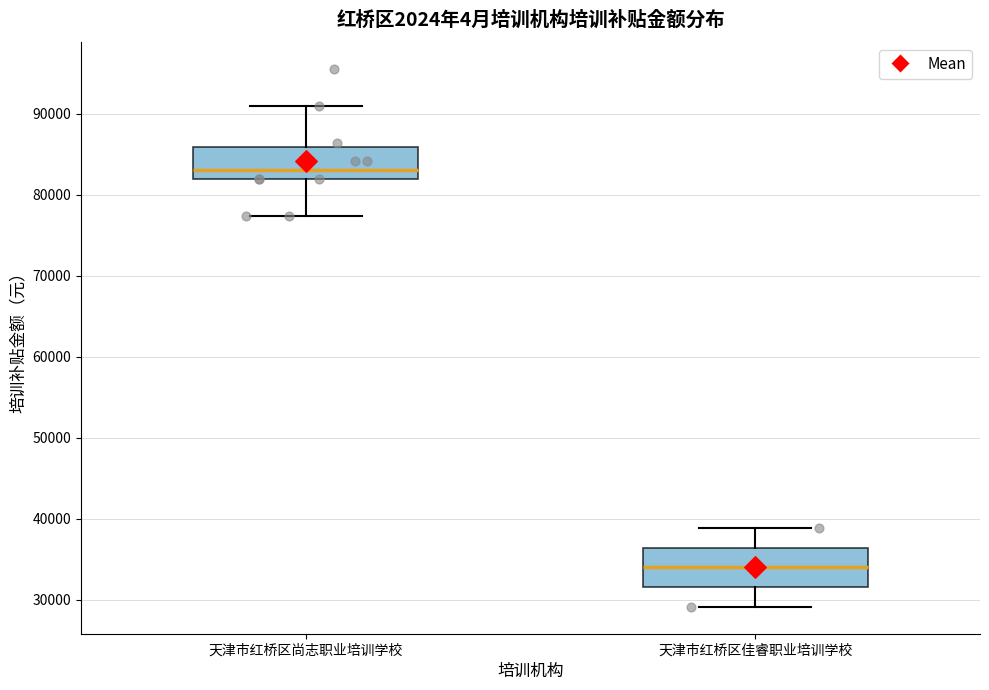

Which box's median line is the lowest?

天津市红桥区佳睿职业培训学校